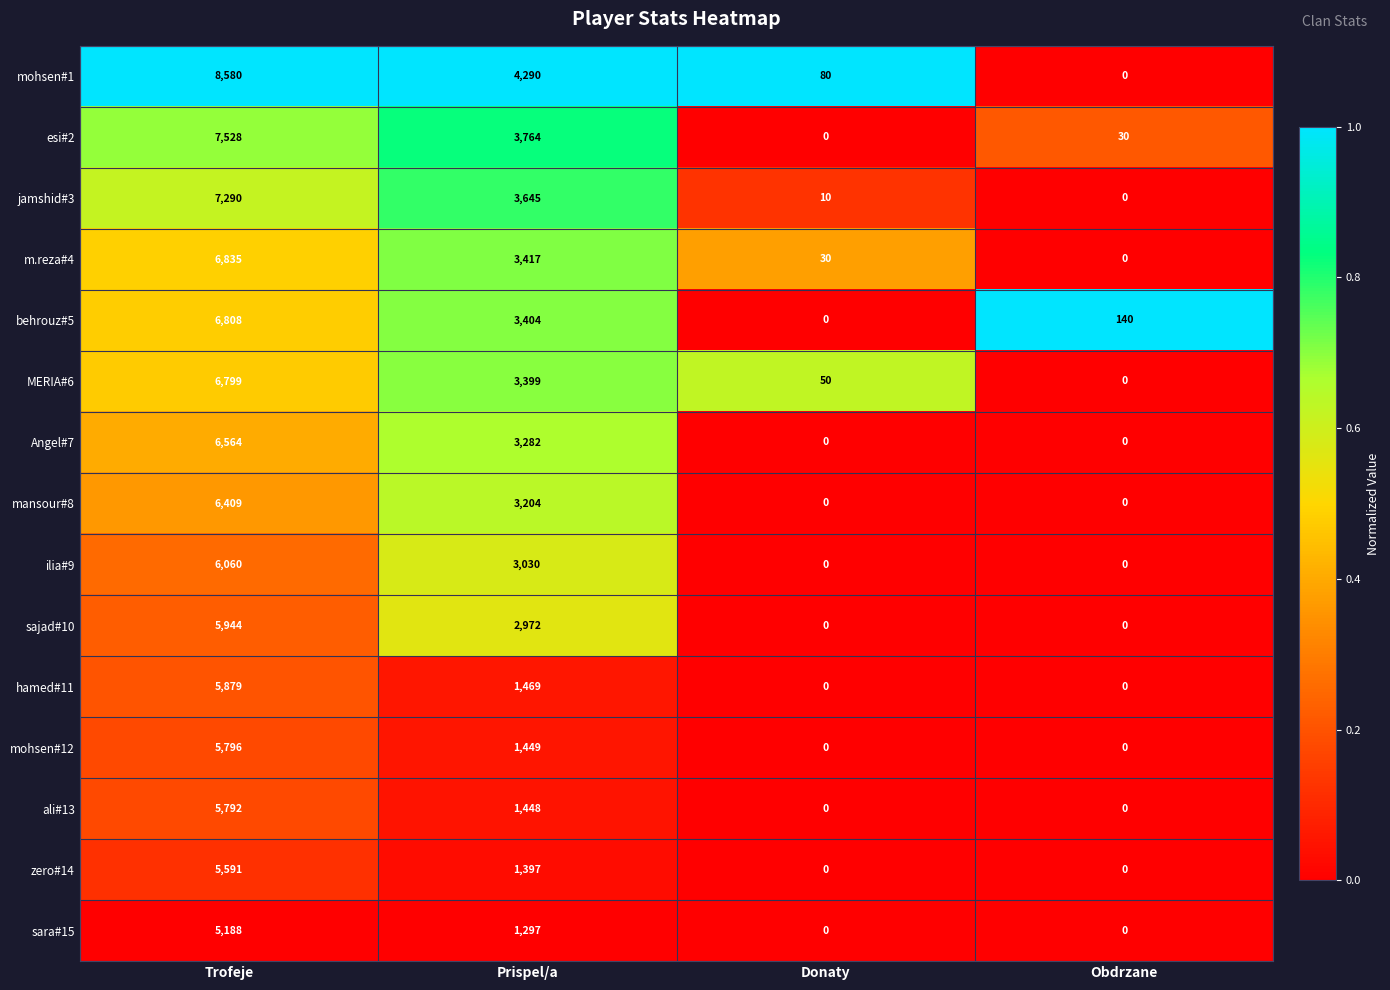

The value of MERIA#6 at Prispel/a is 3399. True or false?

True